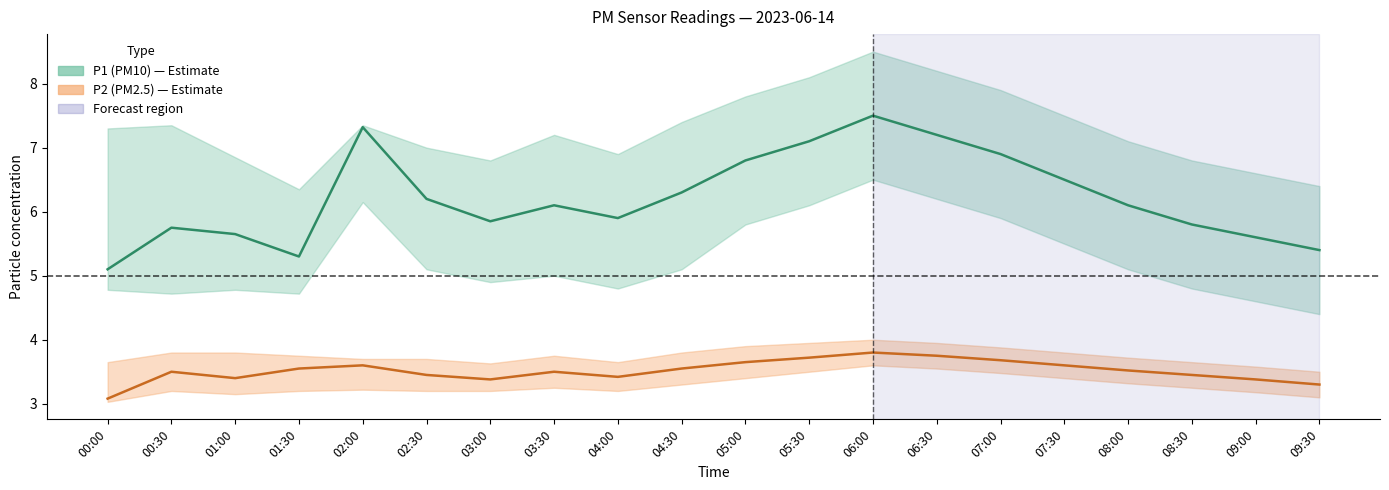

The P1 series shows 11.7 at 02:00. True or false?

False